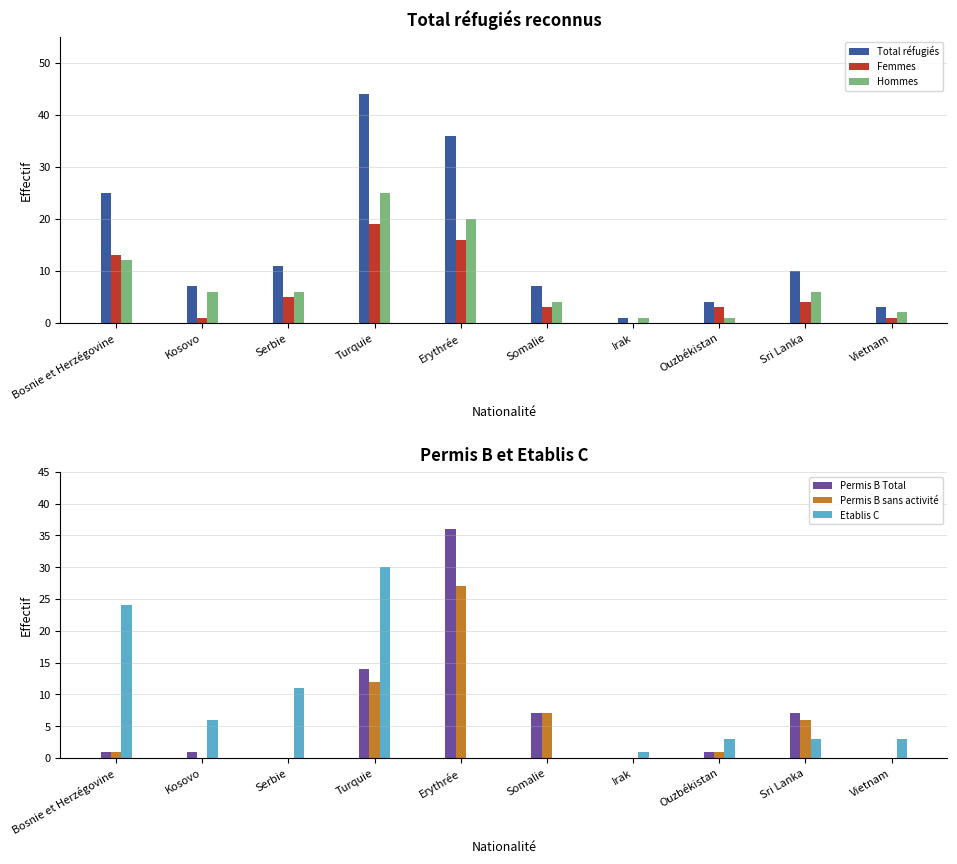

What is the total value across all series at Erythrée?

135